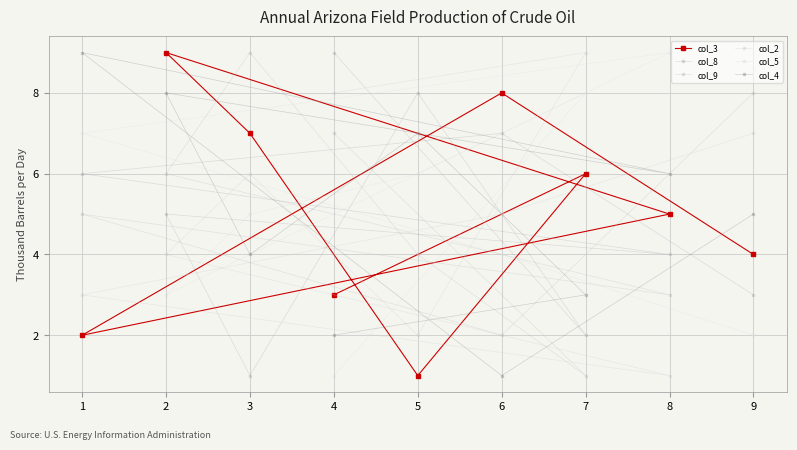

Reading left to right, extract all data points from this chart.

col_3: 1=2	2=9	3=7	4=3	5=1	6=8	7=6	8=5	9=4
col_8: 1=6	2=5	3=1	4=9	5=8	6=7	7=2	8=4	9=3
col_9: 1=5	2=6	3=9	4=7	5=4	6=2	7=1	8=3	9=8
col_2: 1=3	2=4	3=6	4=8	5=2	6=5	7=9	8=1	9=7
col_5: 1=7	2=3	3=5	4=1	5=6	6=4	7=8	8=9	9=2
col_4: 1=9	2=8	3=4	4=2	5=7	6=1	7=3	8=6	9=5